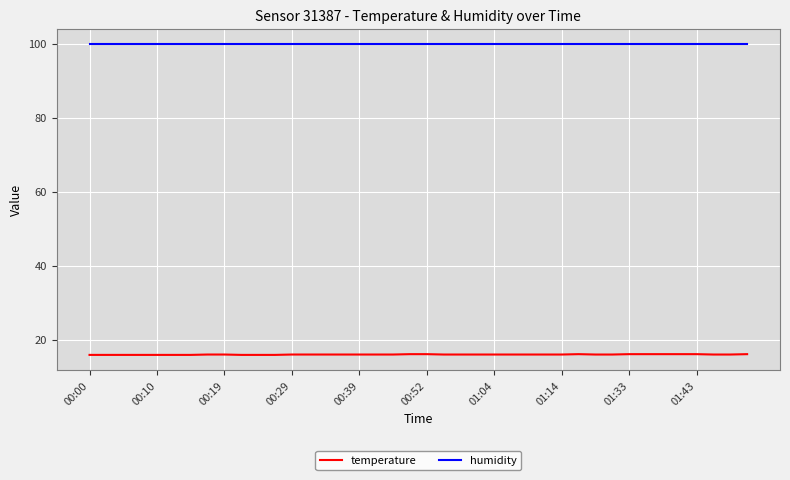

True or false: humidity and temperature intersect in this chart.

False